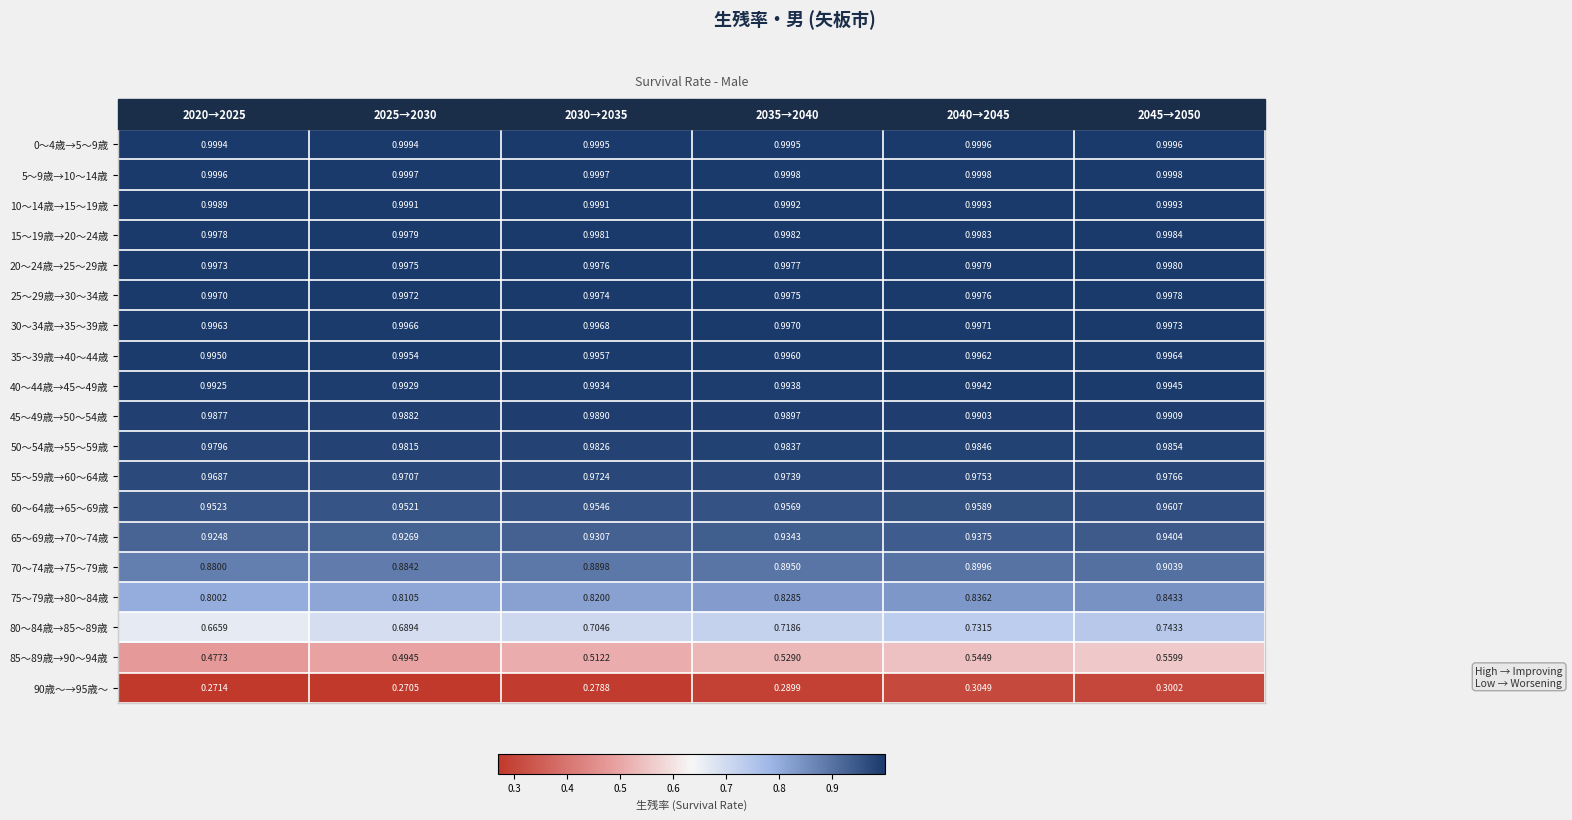

List the series in order of their peak value, highest first.

5～9歳→10～14歳, 0～4歳→5～9歳, 10～14歳→15～19歳, 15～19歳→20～24歳, 20～24歳→25～29歳, 25～29歳→30～34歳, 30～34歳→35～39歳, 35～39歳→40～44歳, 40～44歳→45～49歳, 45～49歳→50～54歳, 50～54歳→55～59歳, 55～59歳→60～64歳, 60～64歳→65～69歳, 65～69歳→70～74歳, 70～74歳→75～79歳, 75～79歳→80～84歳, 80～84歳→85～89歳, 85～89歳→90～94歳, 90歳～→95歳～